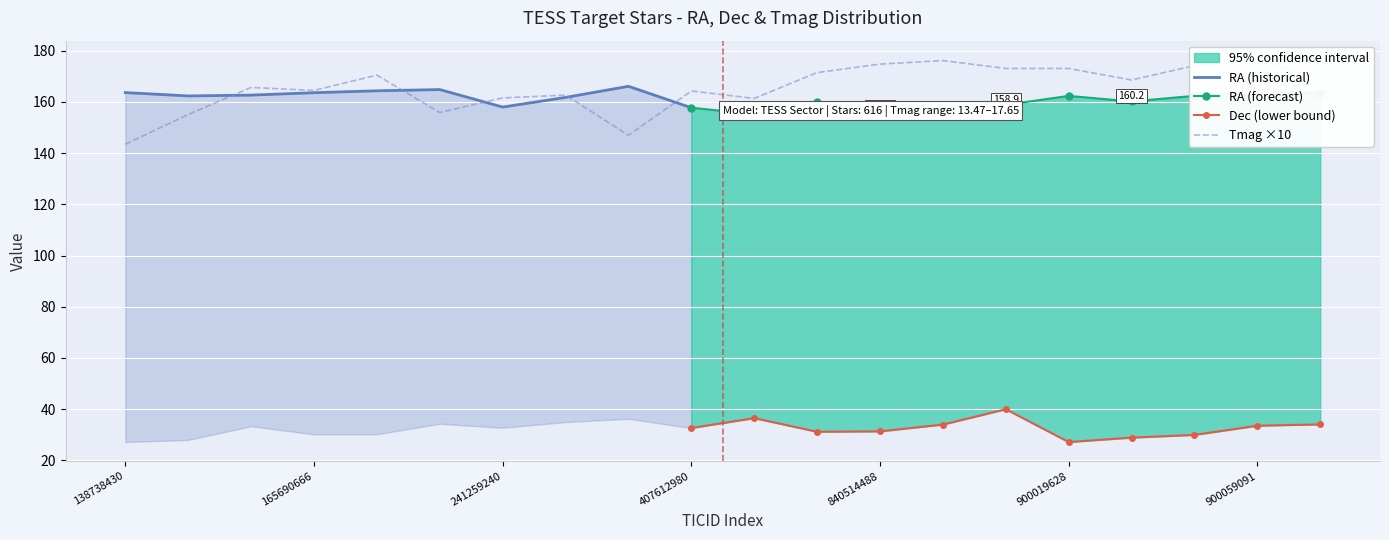

Is the value of Dec at 900046449 greater than the value of Tmag at 165690666?

Yes